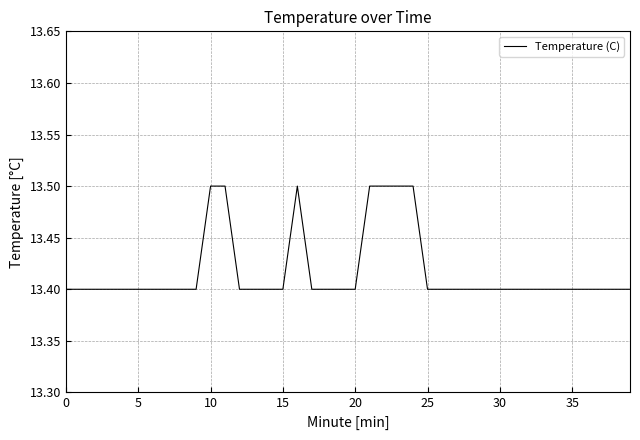

What is the maximum value shown in the chart?

13.5